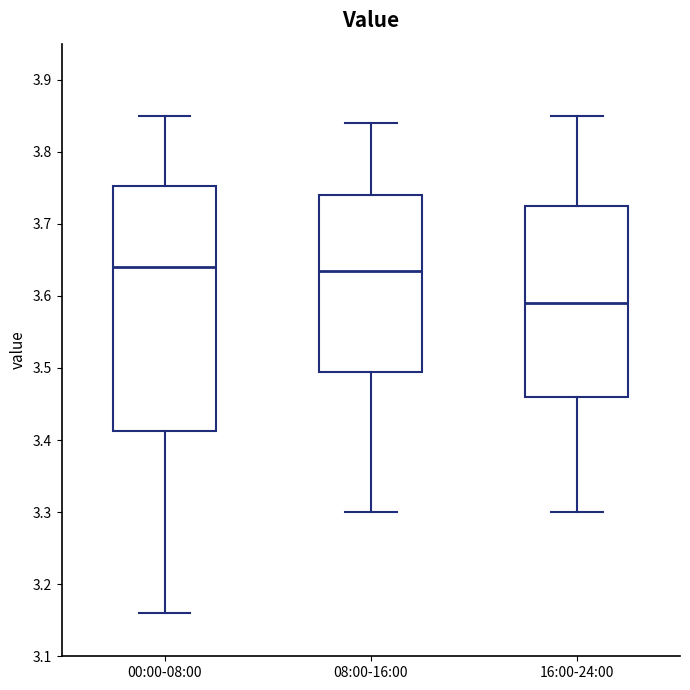

Reading left to right, read every box against the y-axis: the position of its median line, the range the box covers, and the ends of its whiskers. The values are not printed on the chart, so give them approximately, as read against the axis.

00:00-08:00: median 3.64, box 3.41 to 3.75, whiskers 3.16 to 3.85
08:00-16:00: median 3.64, box 3.50 to 3.74, whiskers 3.30 to 3.84
16:00-24:00: median 3.59, box 3.46 to 3.73, whiskers 3.30 to 3.85